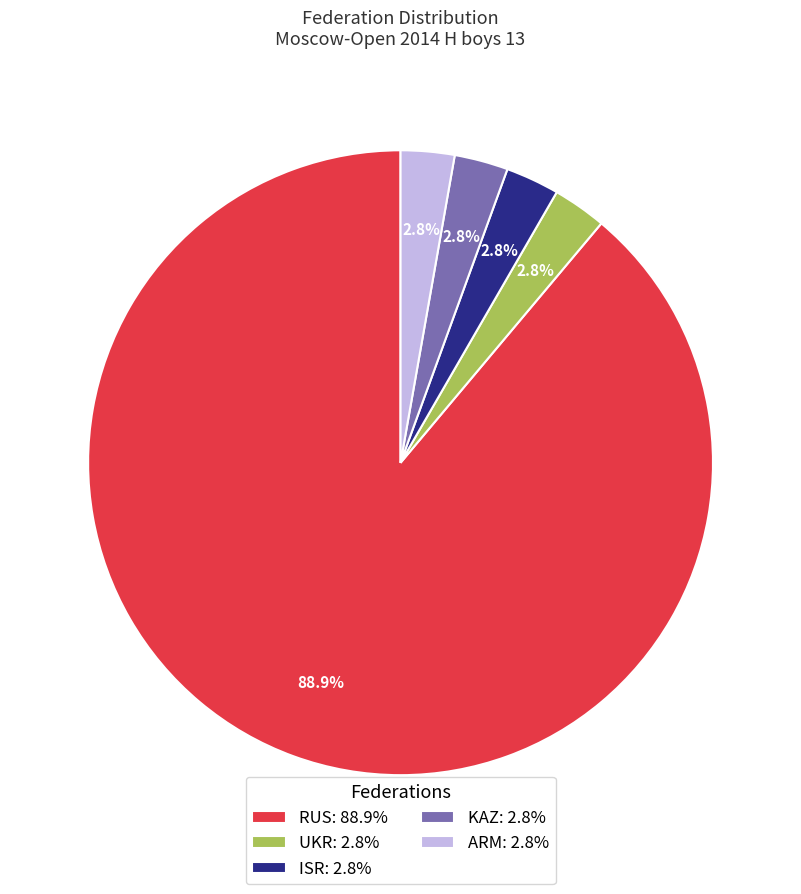

Which category accounts for the majority?

RUS: 88.9%